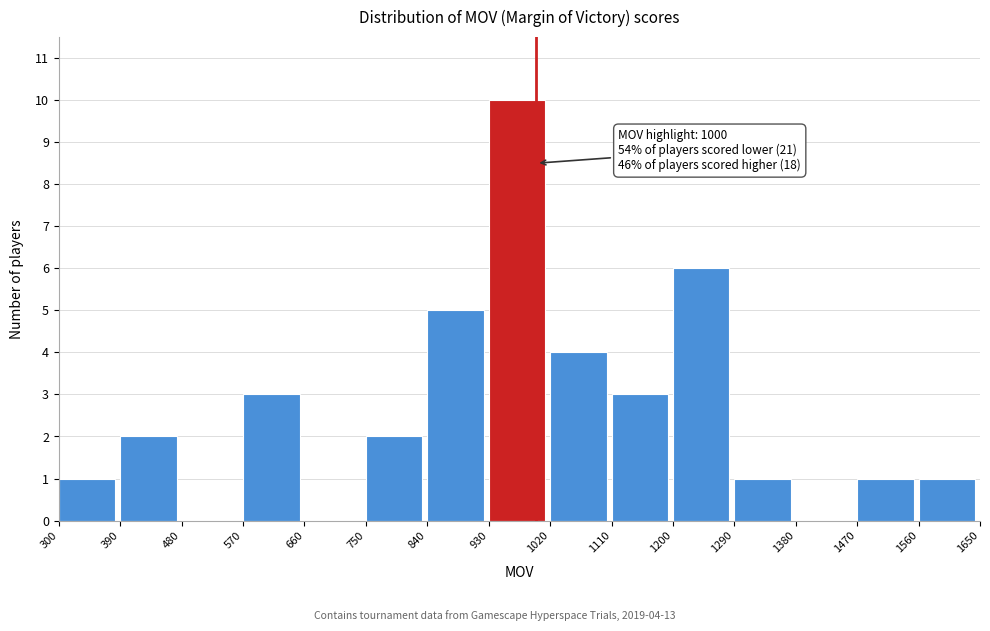

Which range on the x-axis has the tallest bar?

930 to 1020